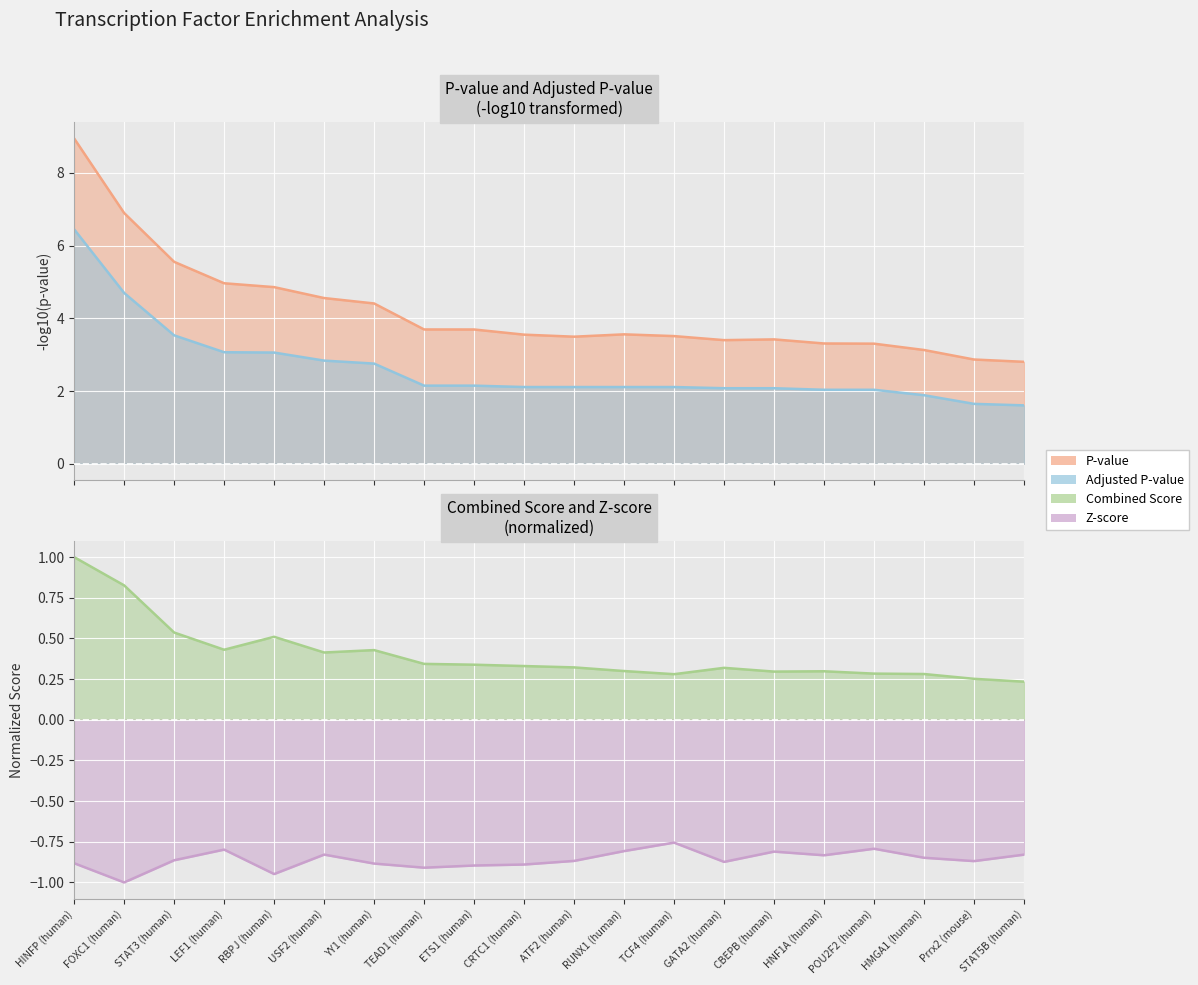

True or false: Combined Score has more than 2 points higher than both neighbors.

True